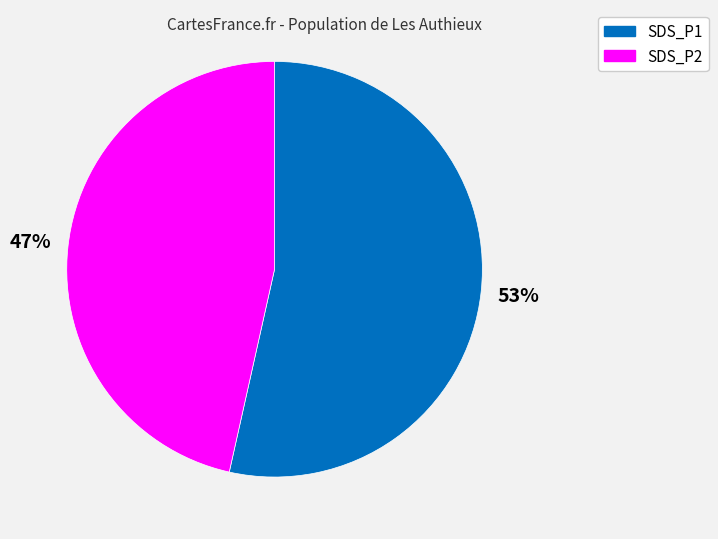

The SDS_P1 slice represents 53% of the pie. True or false?

True